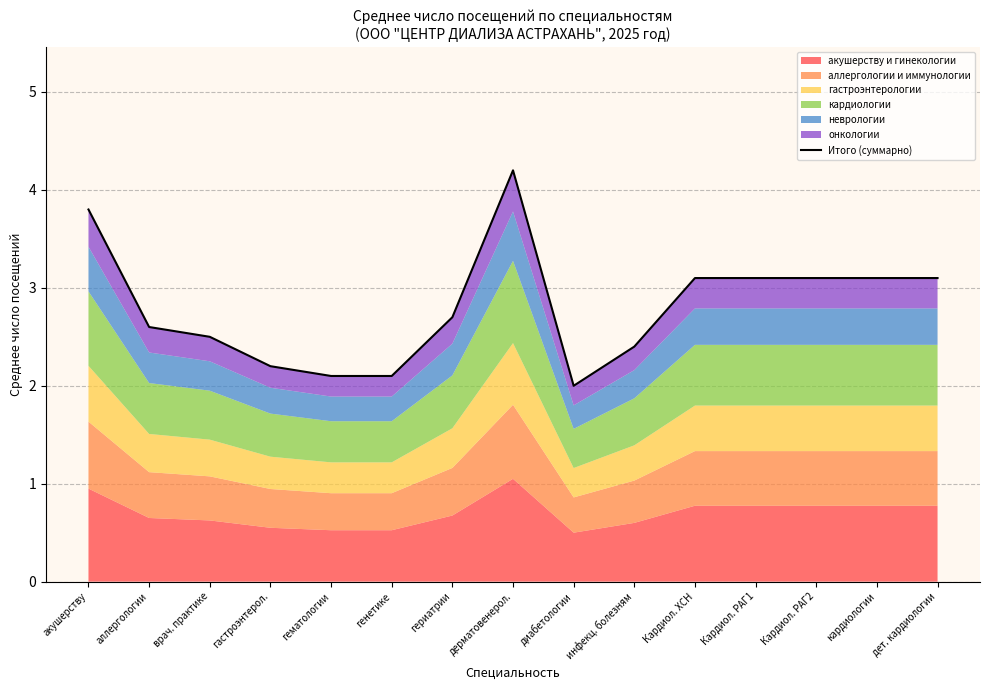

What is the average value?

2.8